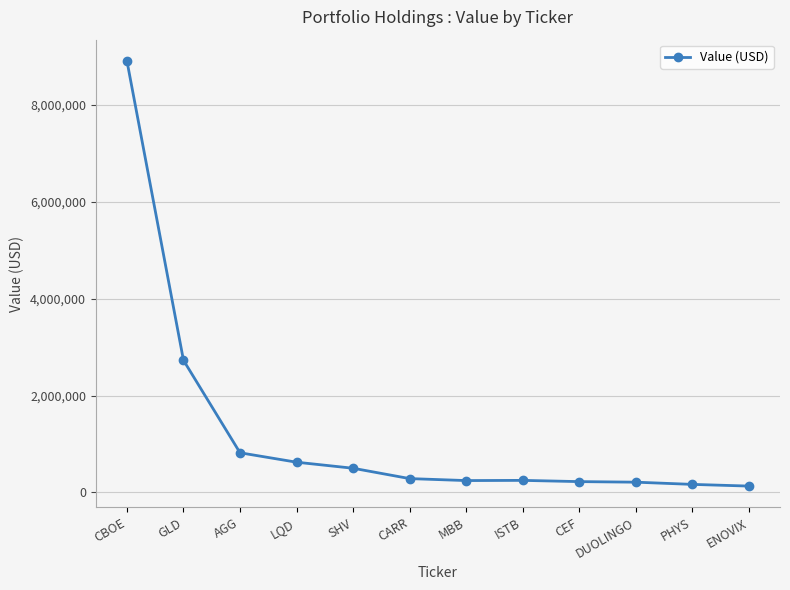

Does the chart have visible grid lines?

Yes